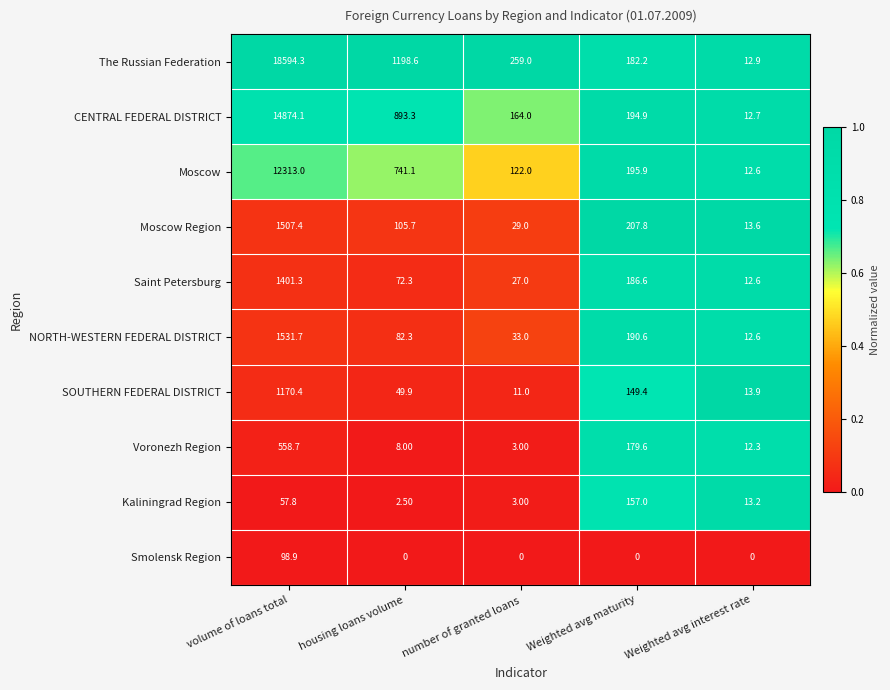

Rank the series by their maximum value, from highest to lowest.

The Russian Federation, CENTRAL FEDERAL DISTRICT, Moscow, NORTH-WESTERN FEDERAL DISTRICT, Moscow Region, Saint Petersburg, SOUTHERN FEDERAL DISTRICT, Voronezh Region, Kaliningrad Region, Smolensk Region